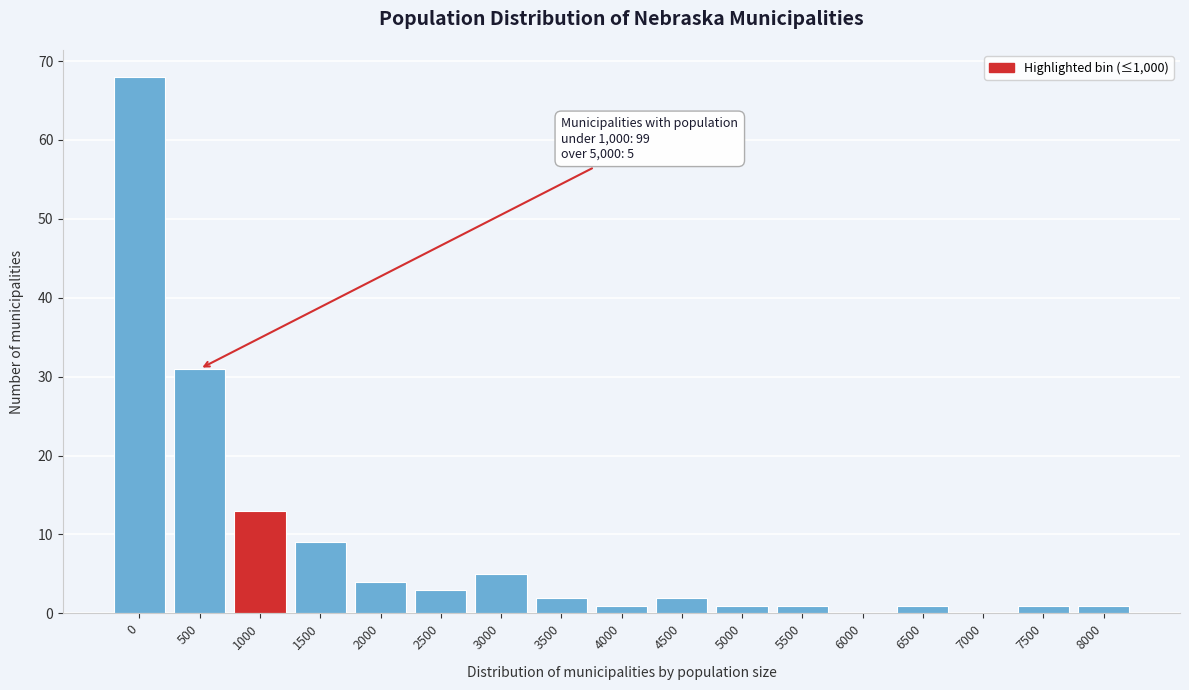

Reading right to left, list all the values displayed in this chart.

8000=1	7500=1	7000=0	6500=1	6000=0	5500=1	5000=1	4500=2	4000=1	3500=2	3000=5	2500=3	2000=4	1500=9	1000=13	500=31	0=68